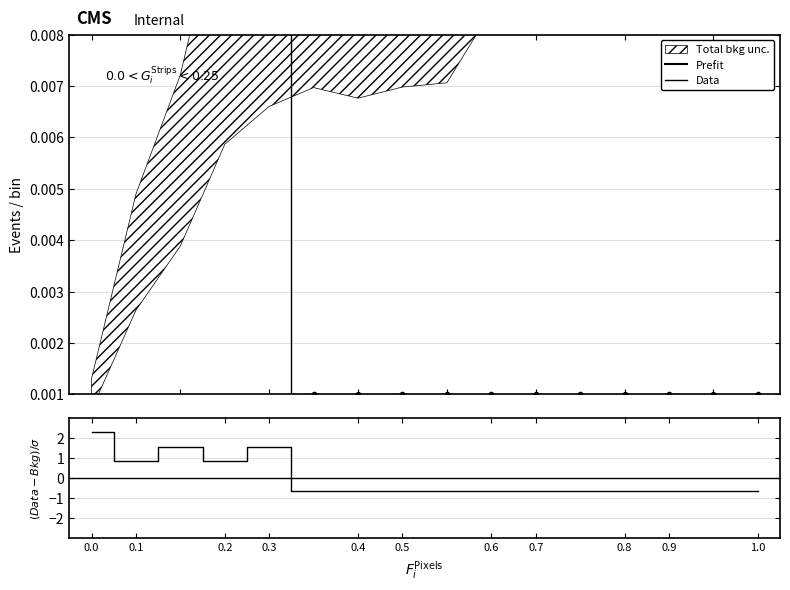

Which label corresponds to the smallest value in the chart?

0.5